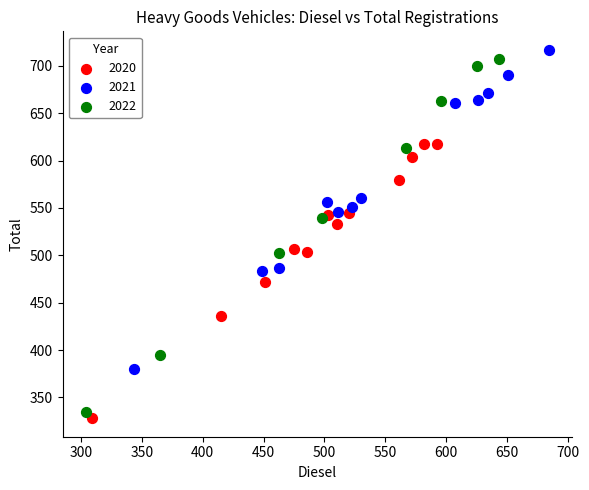

Which series has the widest spread of Y values?

2022